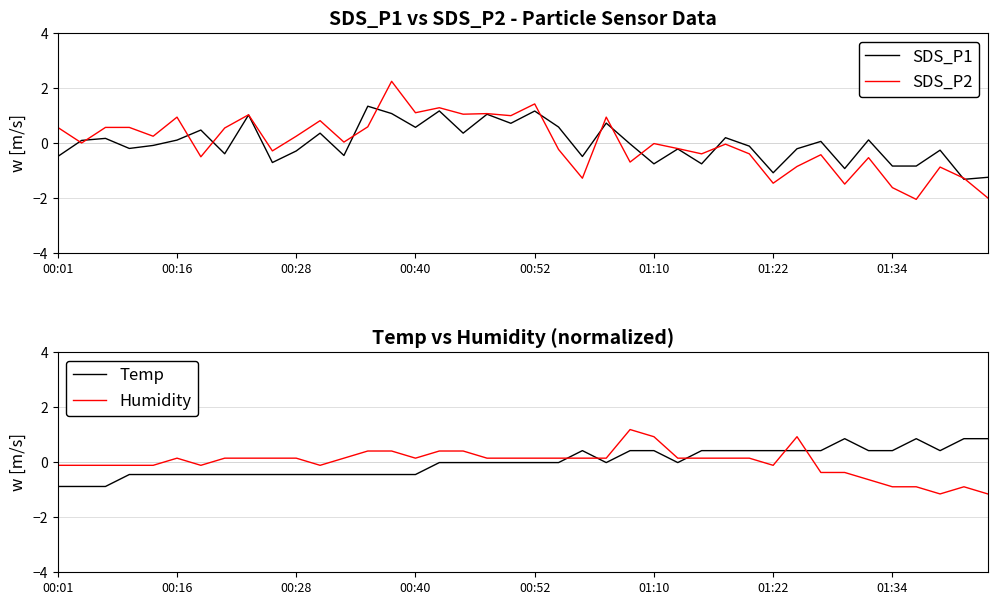

How many times do SDS_P1 and Temp cross each other?

5